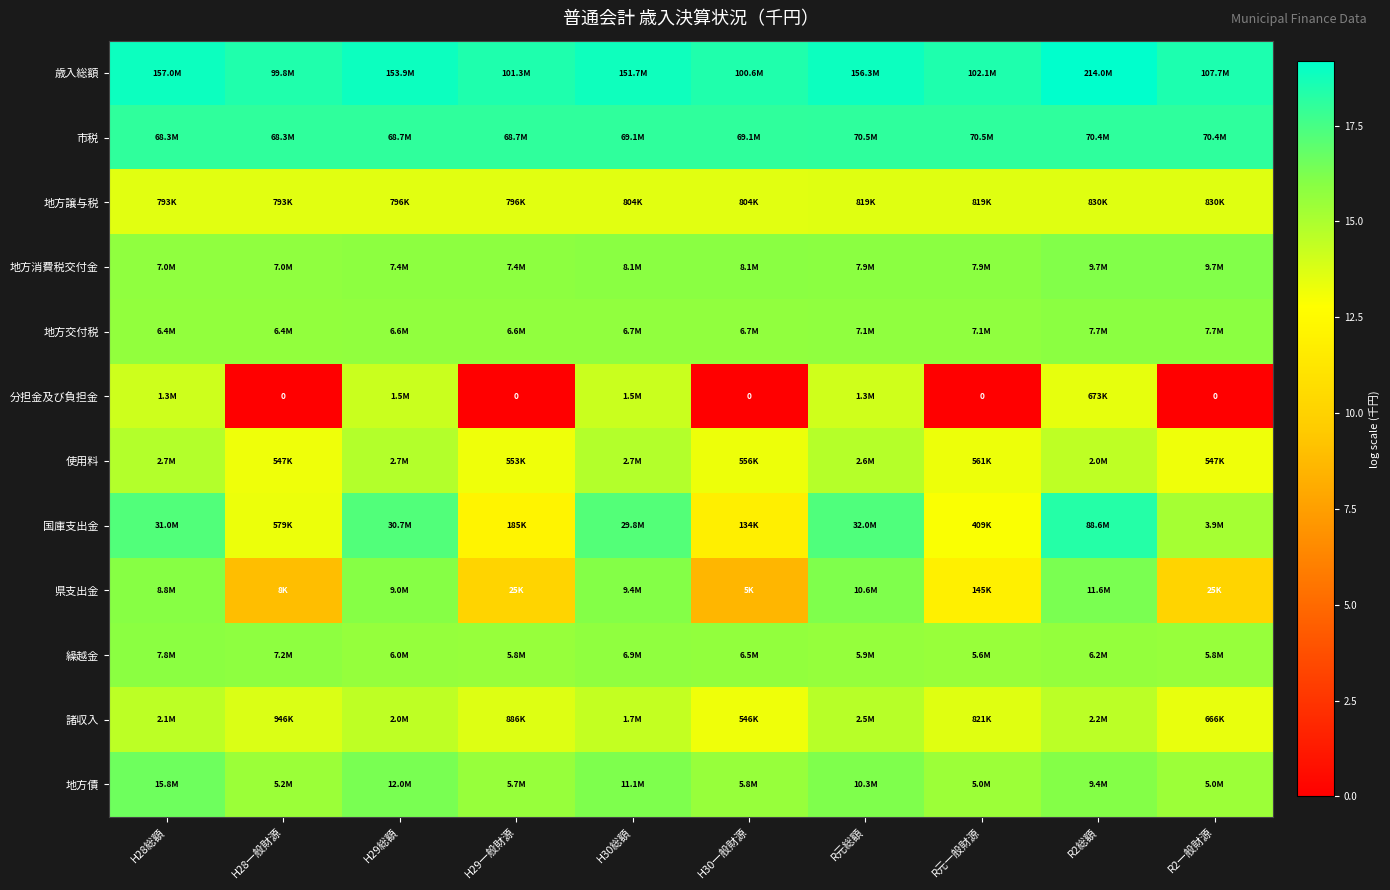

At how many categories does at least one series exceed 8?

10